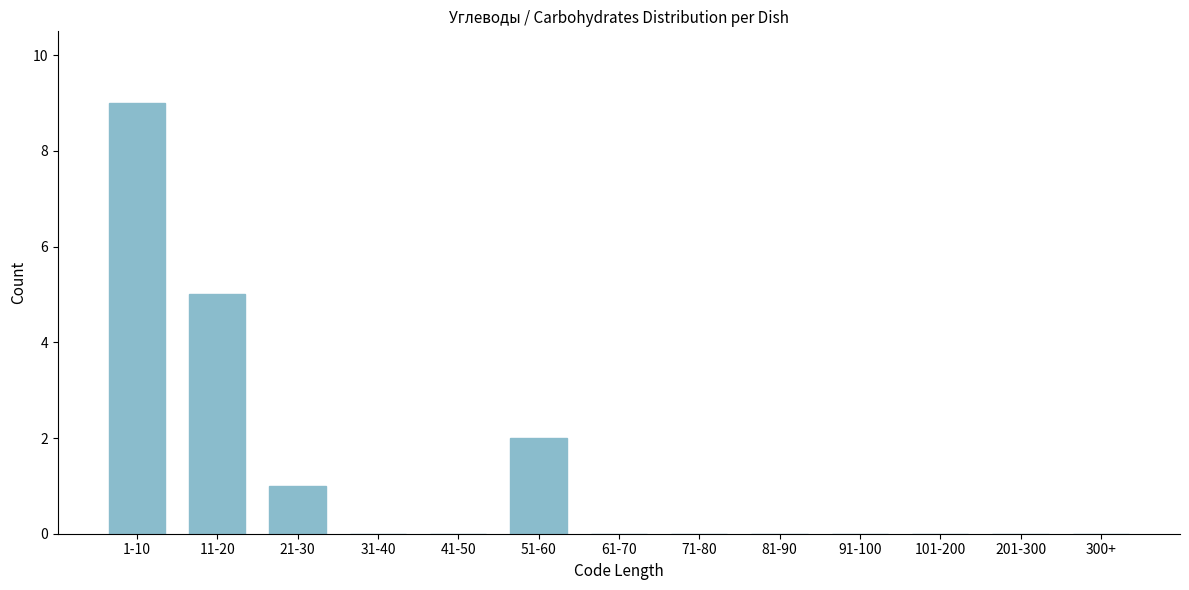

Reading left to right, what are all the values shown in this chart?

1-10=9	11-20=5	21-30=1	31-40=0	41-50=0	51-60=2	61-70=0	71-80=0	81-90=0	91-100=0	101-200=0	201-300=0	300+=0